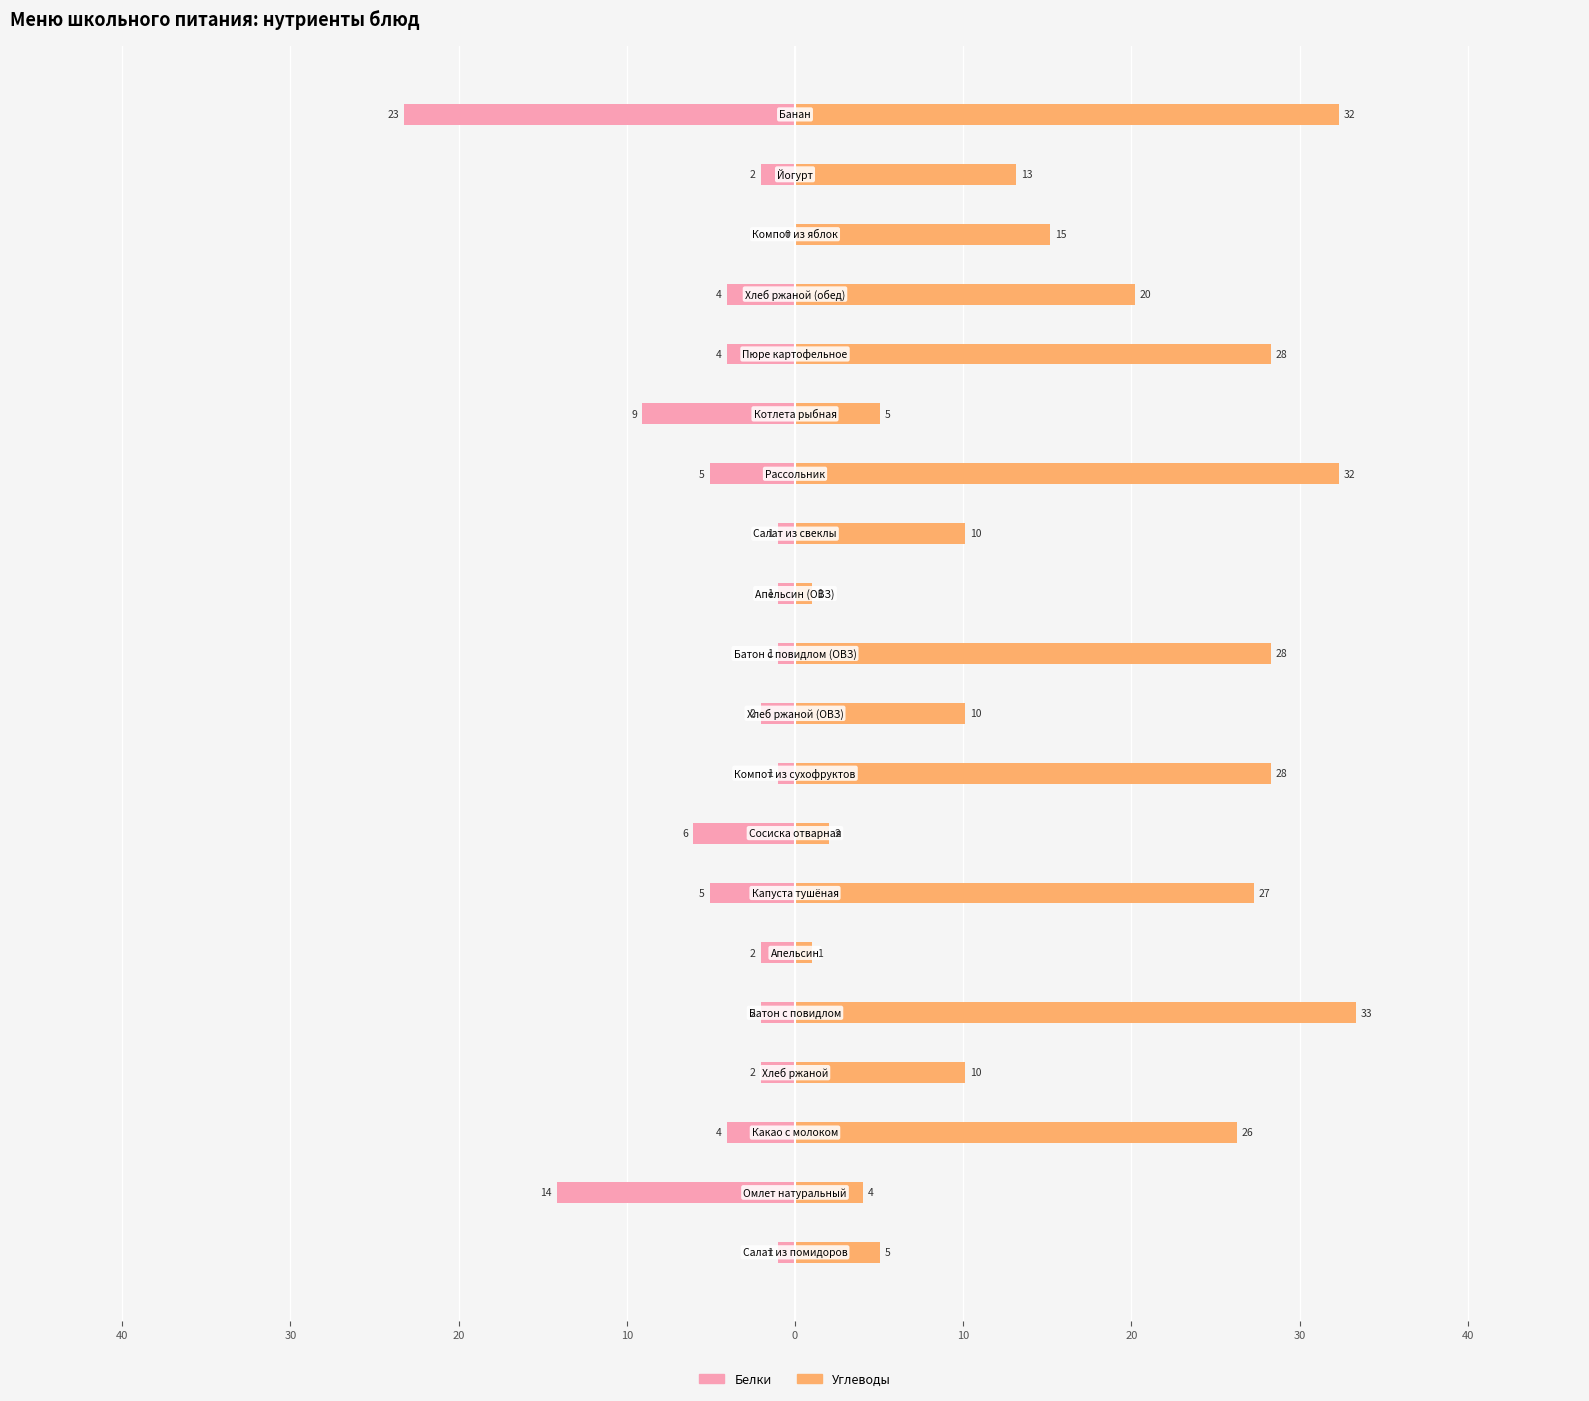

Are the bars horizontal?

Yes